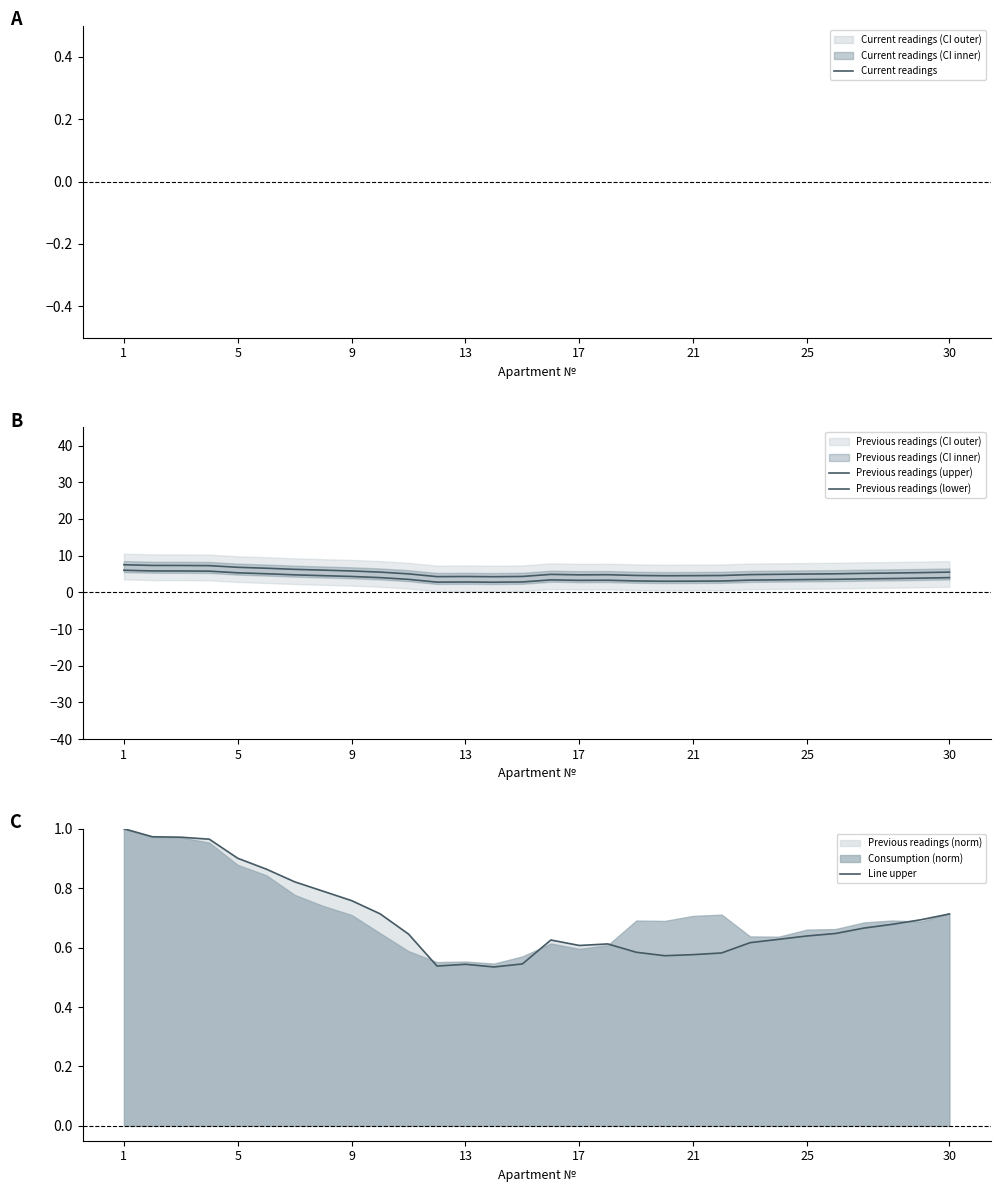

What is the difference between the maximum and second lowest values in the Current readings series?

3.7